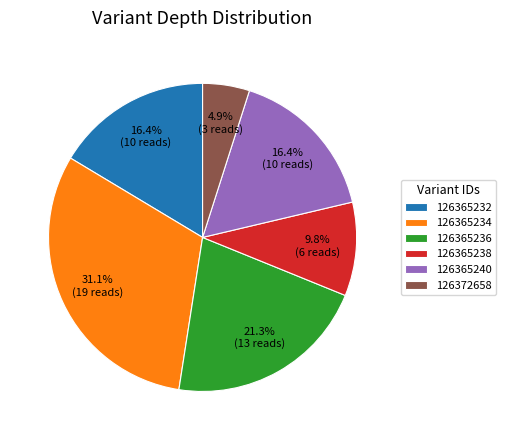

Which category has the smallest portion of the pie?

126372658